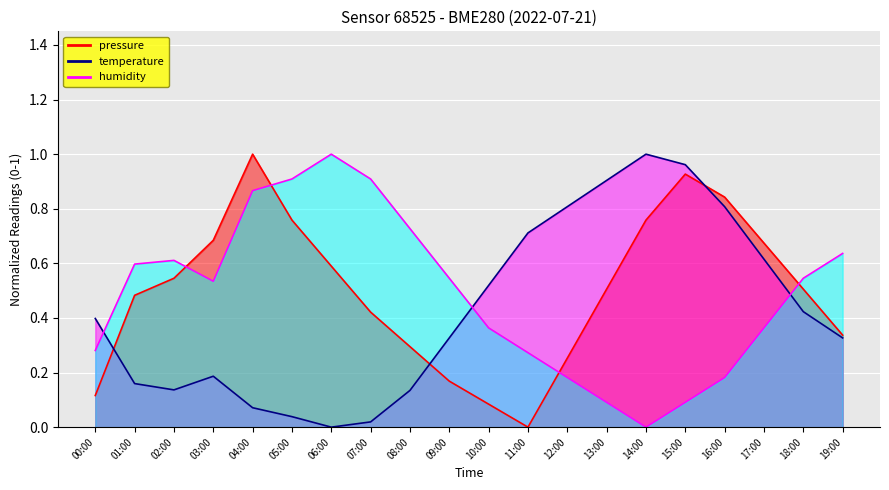

The value of pressure at 11:00 is -0.5. True or false?

False